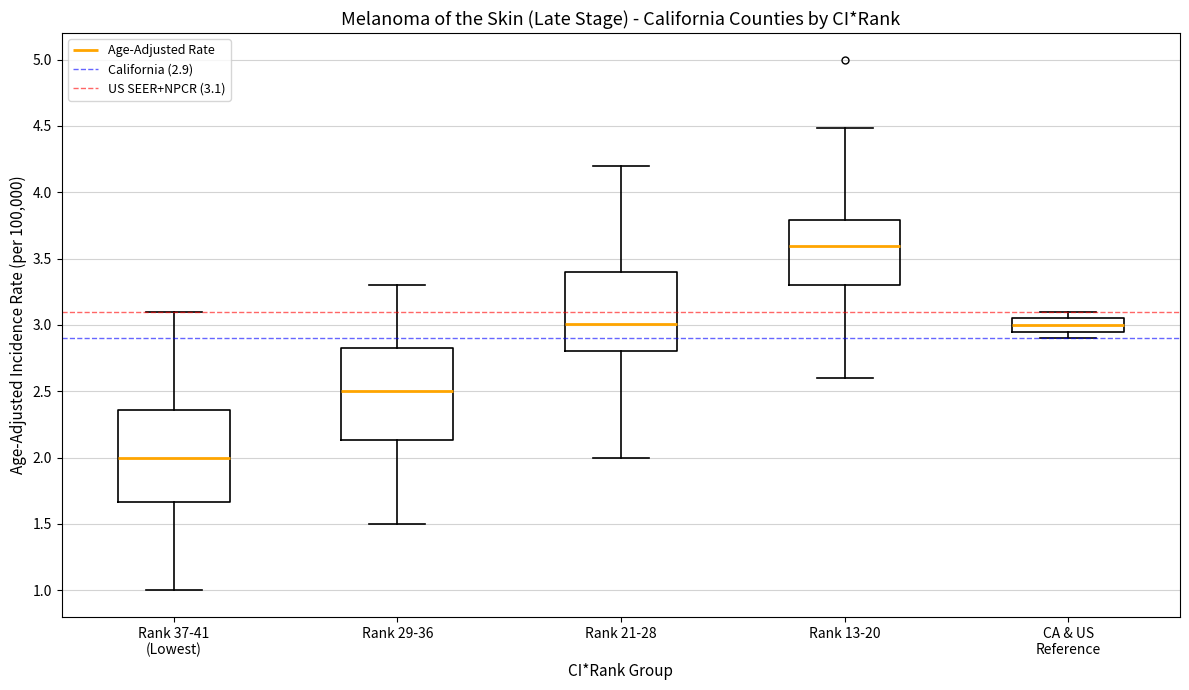

Reading left to right, transcribe this box plot: for each box, give where its median line is, the range the box spans, and where its two whiskers end, as read against the y-axis. The values are not printed on the chart, so give them approximately, as read against the axis.

Rank 37-41 (Lowest): median 2.00, box 1.65 to 2.35, whiskers 1.00 to 3.10
Rank 29-36: median 2.50, box 2.15 to 2.85, whiskers 1.50 to 3.30
Rank 21-28: median 3.00, box 2.80 to 3.40, whiskers 2.00 to 4.20
Rank 13-20: median 3.60, box 3.30 to 3.80, whiskers 2.60 to 4.50
CA & US Reference: median 3.00, box 2.95 to 3.05, whiskers 2.90 to 3.10